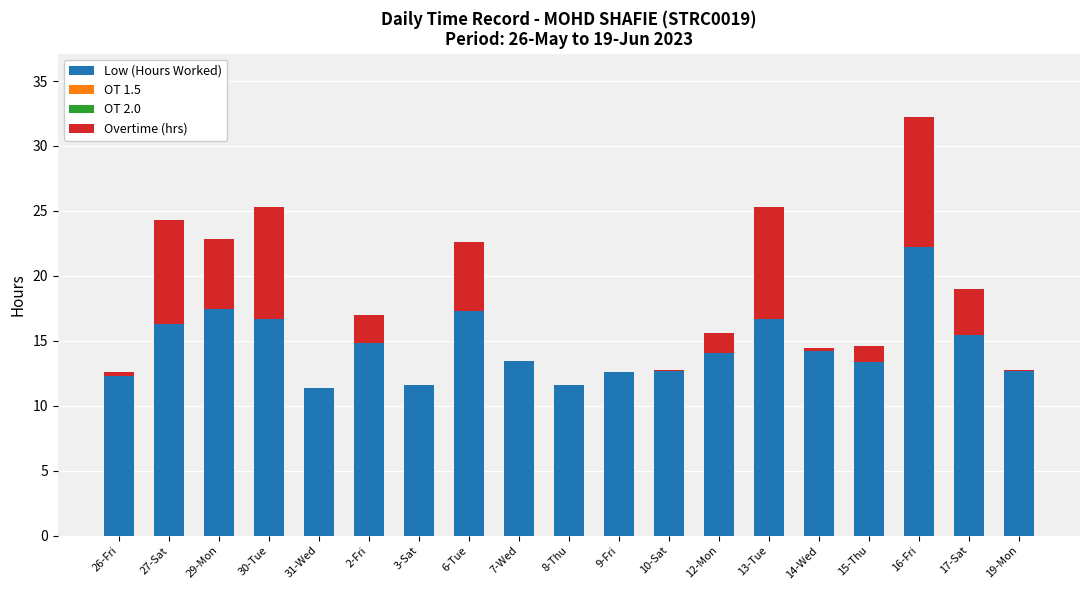

What is the total value across all series at 6-Tue?

22.6